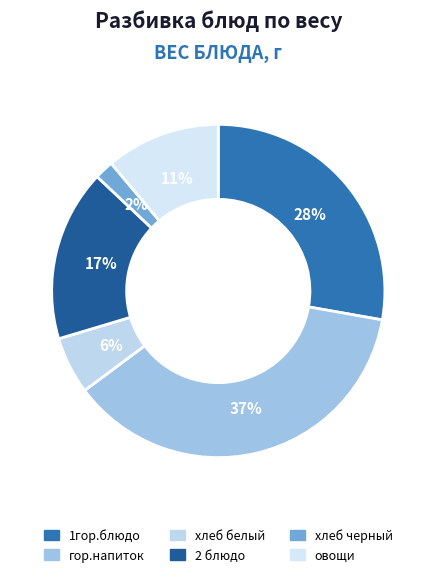

What is the change in value from хлеб белый to 2 блюдо?

+60